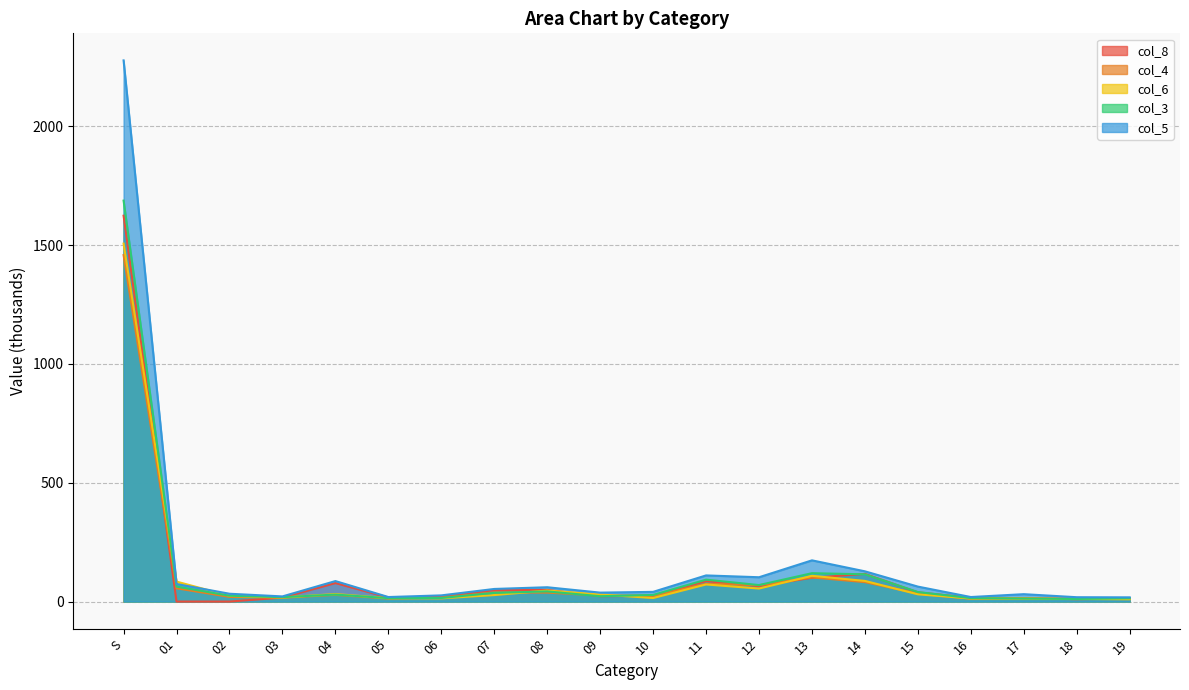

Which series has the largest range (max minus min)?

col_5